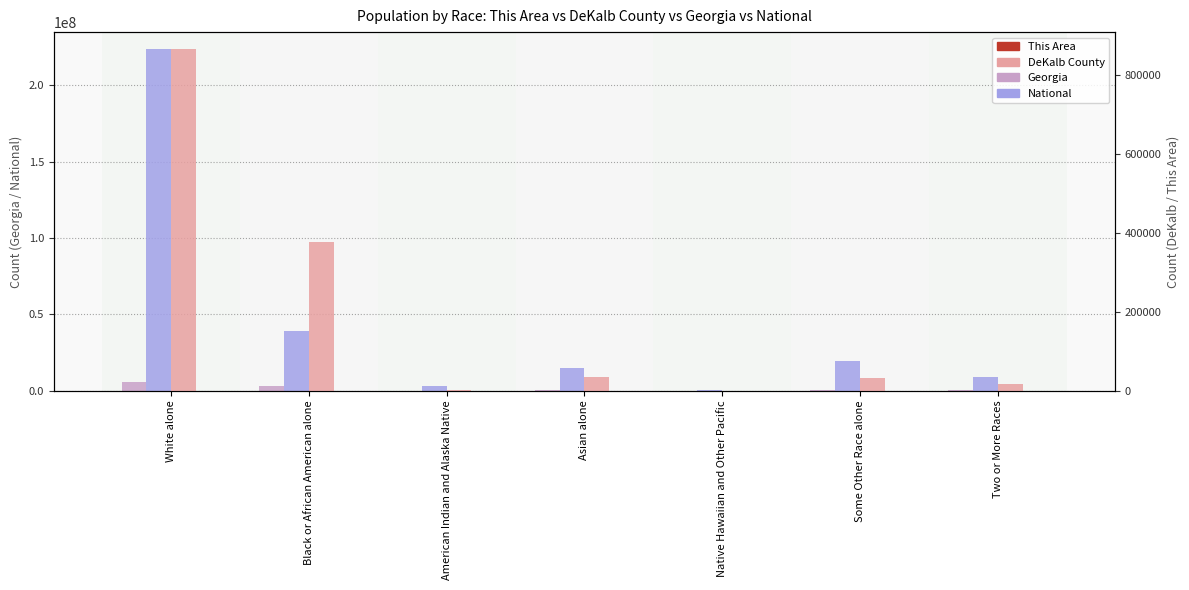

Count the number of data series in this chart.

4